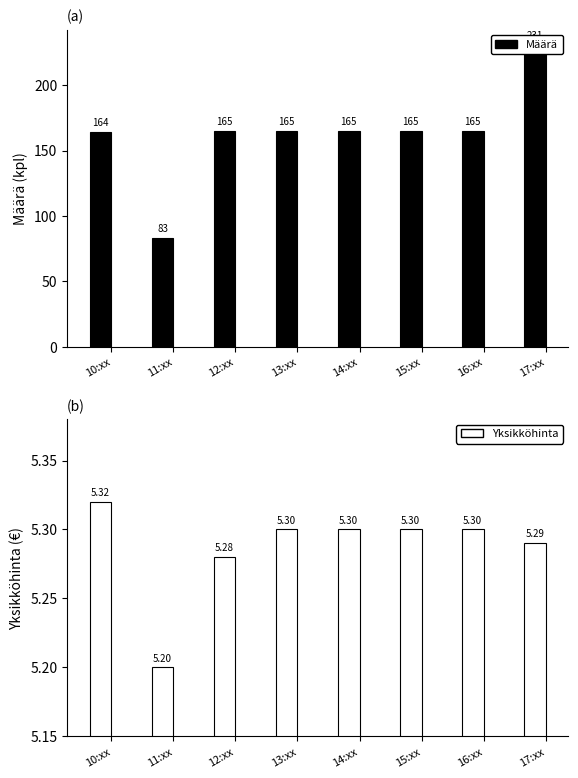

The Määrä series shows 112.2 at 14:xx. True or false?

False